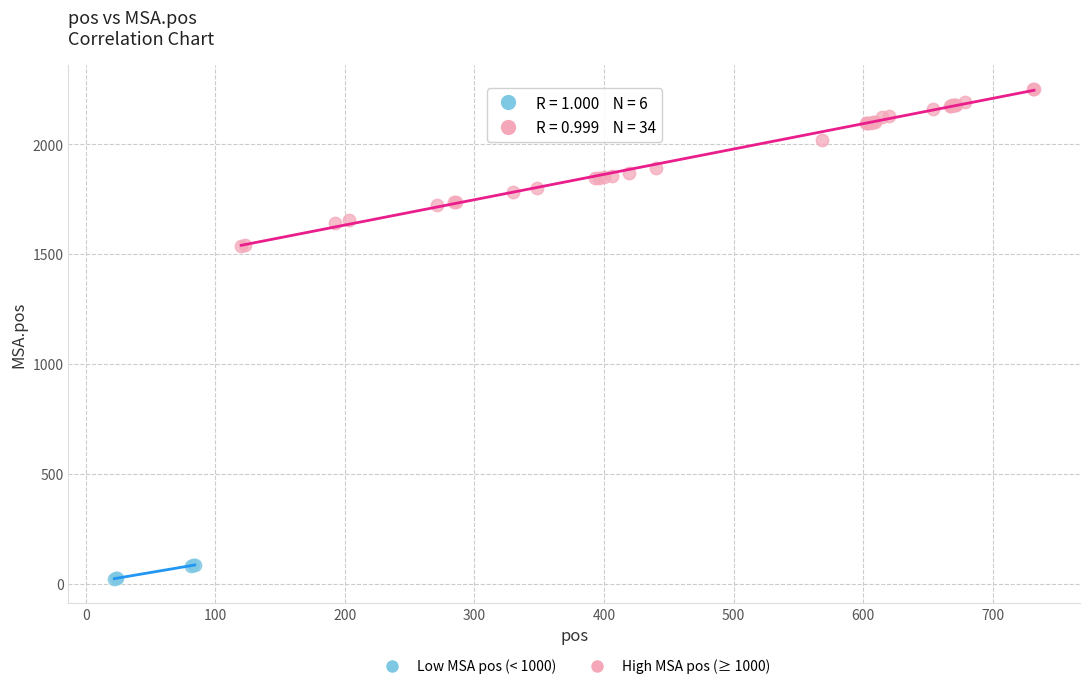

Which series contains the lowest Y value?

Low MSA pos (< 1000)